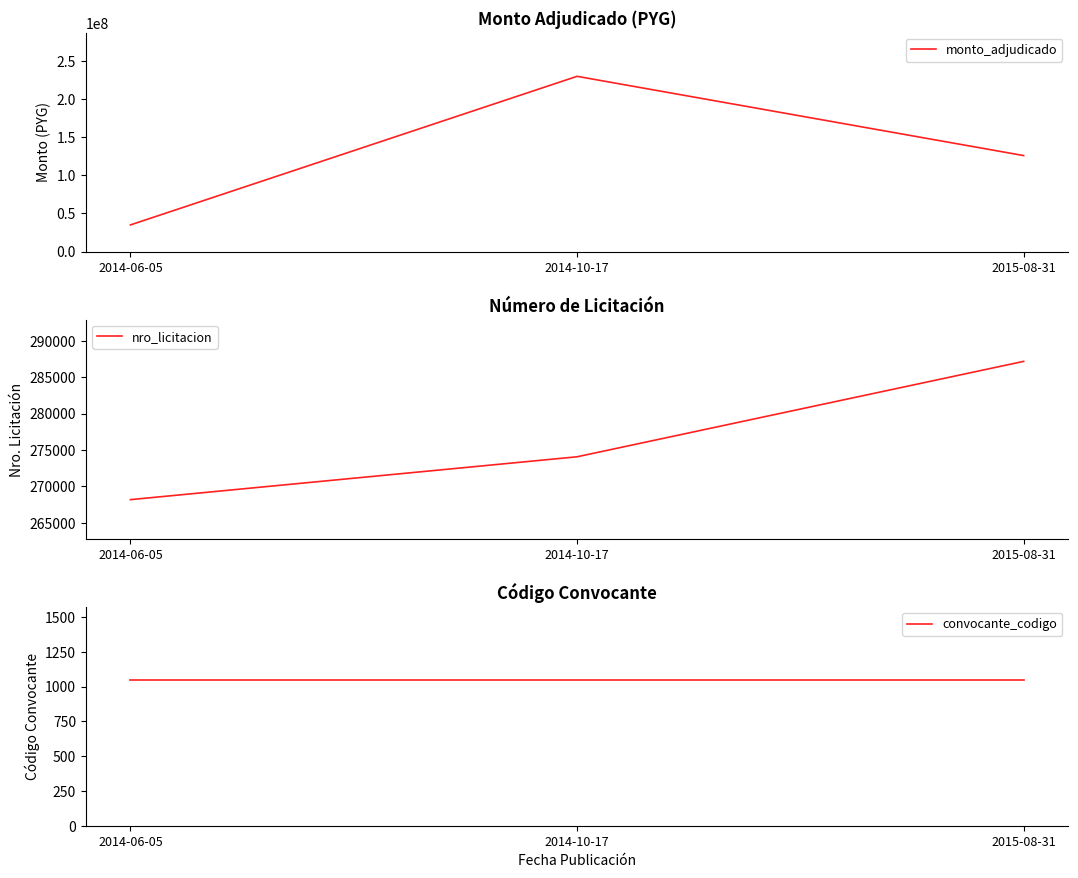

What are all the series names shown in the legend?

monto_adjudicado, nro_licitacion, convocante_codigo